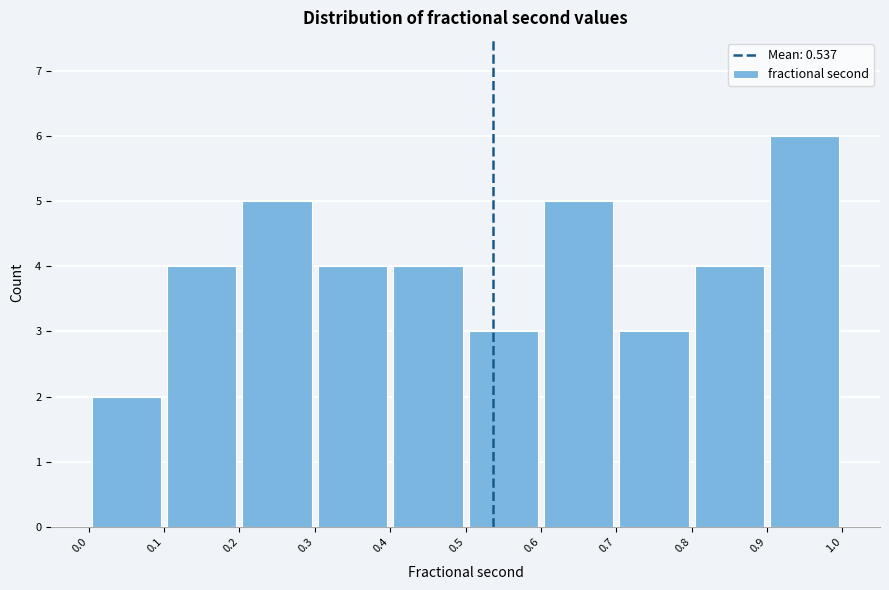

Reading left to right, transcribe this chart: for each bar, give the range it covers on the x-axis and its height. The values are not printed on the chart, so give them approximately, as read against the axis.

0.0 to 0.1: 2
0.1 to 0.2: 4
0.2 to 0.3: 5
0.3 to 0.4: 4
0.4 to 0.5: 4
0.5 to 0.6: 3
0.6 to 0.7: 5
0.7 to 0.8: 3
0.8 to 0.9: 4
0.9 to 1.0: 6